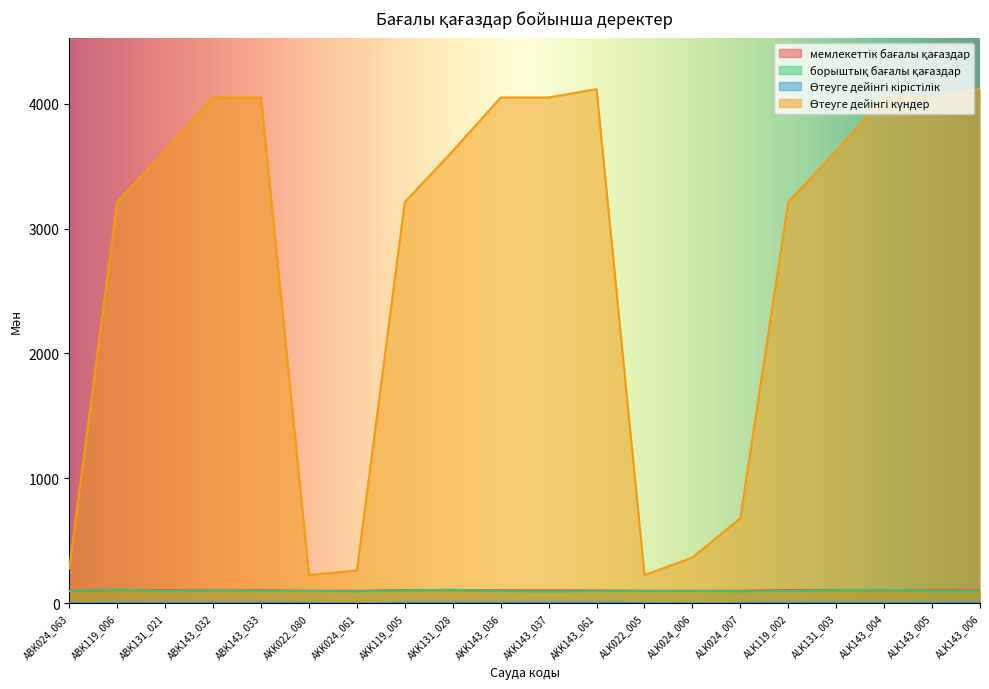

At which label is Өтеуге дейінгі күндер closest to 2171?

ABK119_006